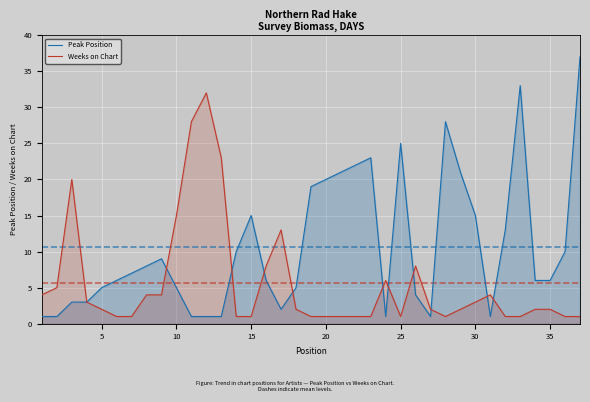

What is the greatest value displayed?

37